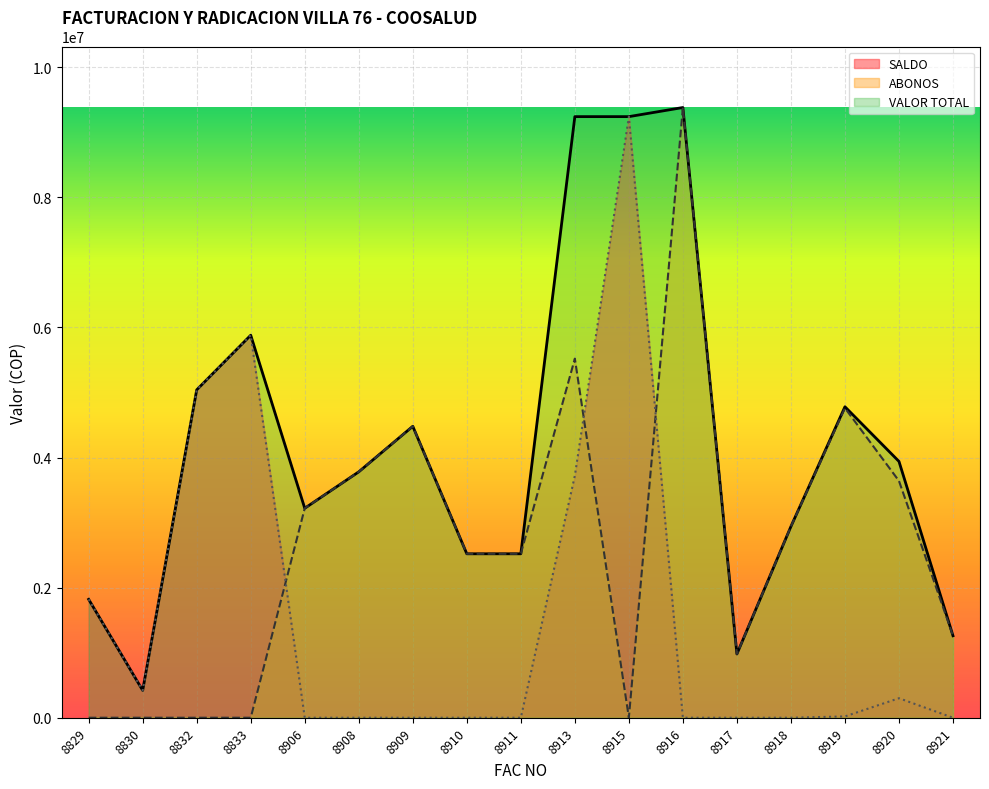

Reading right to left, extract all data points from this chart.

VALOR TOTAL: 8921=1260000	8920=3940000	8919=4780000	8918=2940000	8917=980000	8916=9380000	8915=9240000	8913=9240000	8911=2520000	8910=2520000	8909=4480000	8908=3780000	8906=3220000	8833=5880000	8832=5040000	8830=420000	8829=1820000
ABONOS: 8921=1260000	8920=3640000	8919=4760000	8918=2940000	8917=980000	8916=9380000	8915=0	8913=5520000	8911=2520000	8910=2520000	8909=4480000	8908=3780000	8906=3220000	8833=0	8832=0	8830=0	8829=0
SALDO: 8921=0	8920=300000	8919=20000	8918=0	8917=0	8916=0	8915=9240000	8913=3720000	8911=0	8910=0	8909=0	8908=0	8906=0	8833=5880000	8832=5040000	8830=420000	8829=1820000